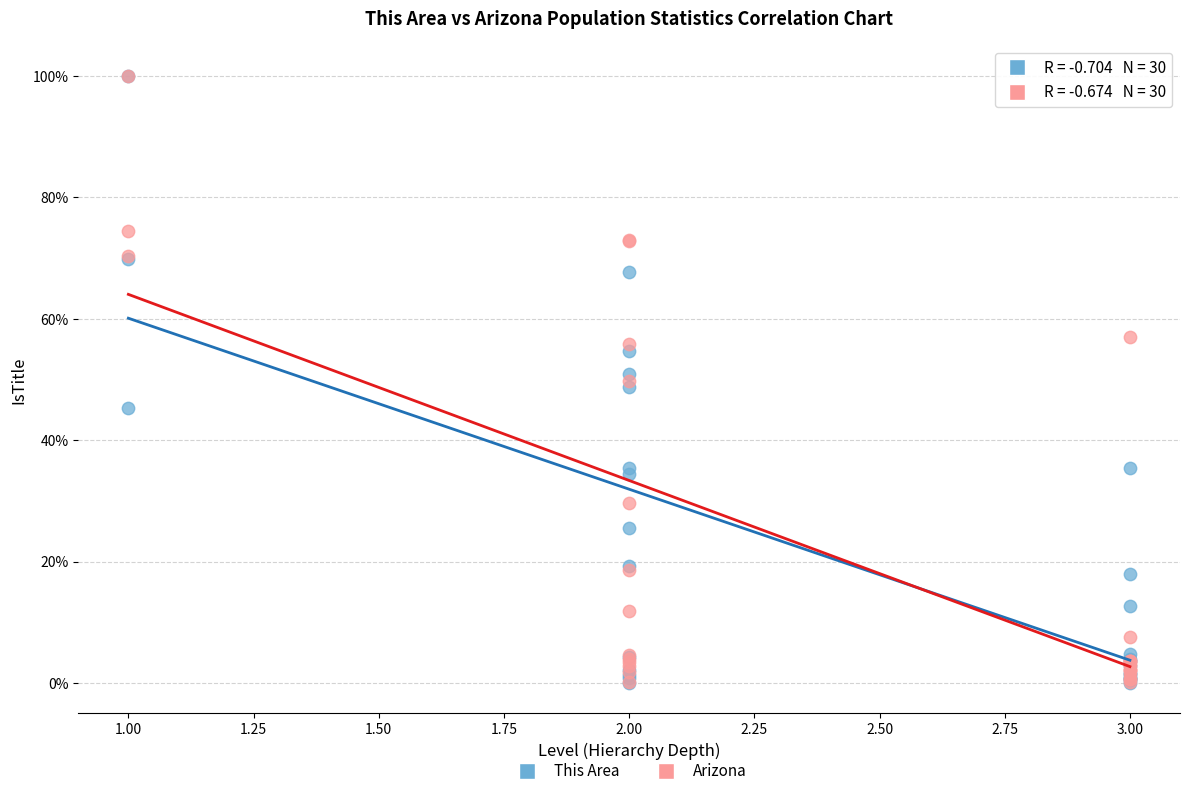

What are all the series names shown in the legend?

This Area, Arizona